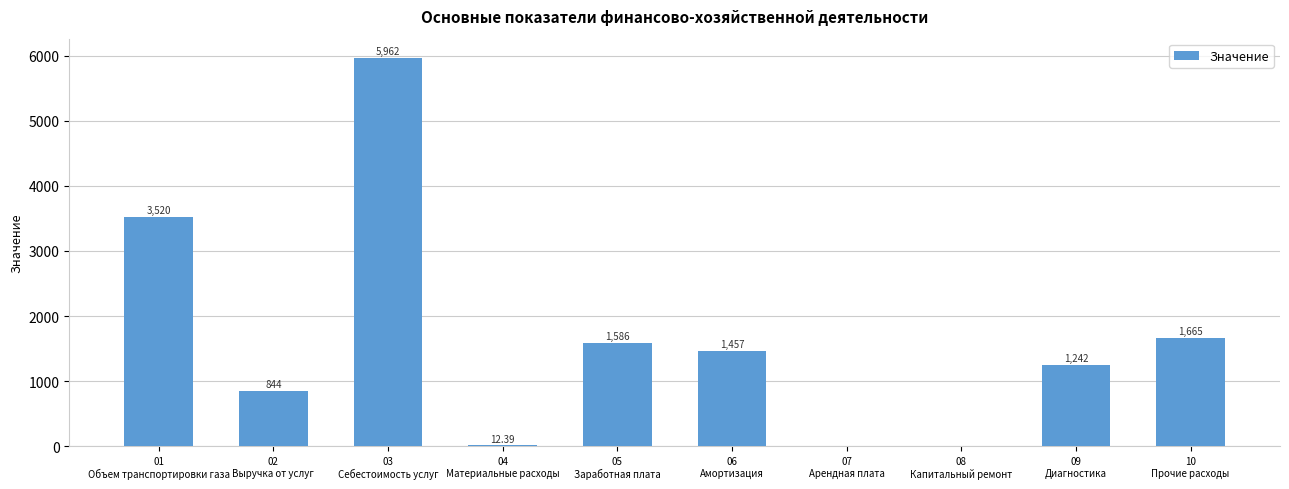

Is it true that the value at 07
Арендная плата is 0.0?

True